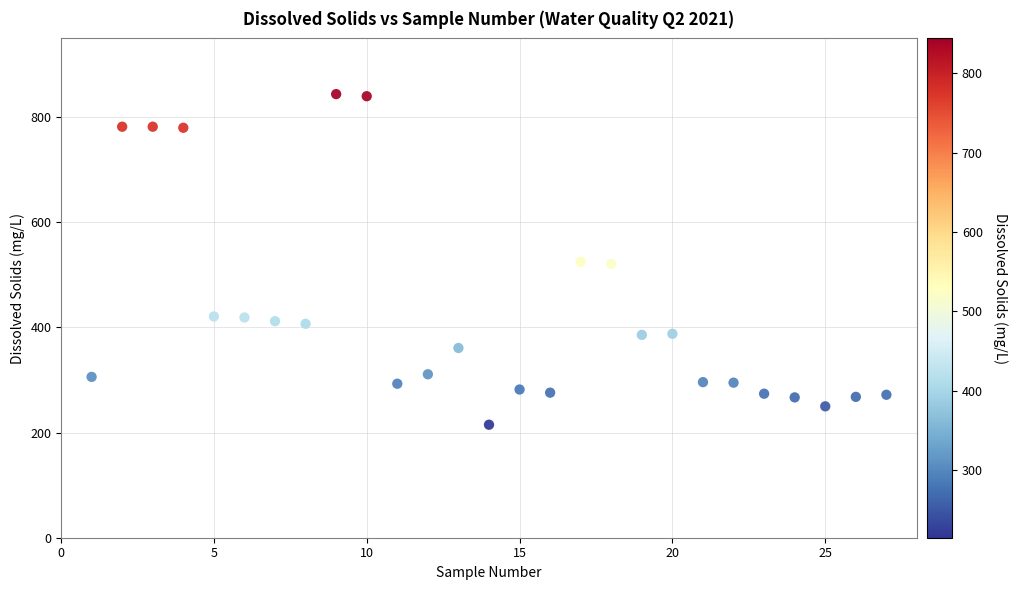

What is the range of Y values (max minus min)?

629